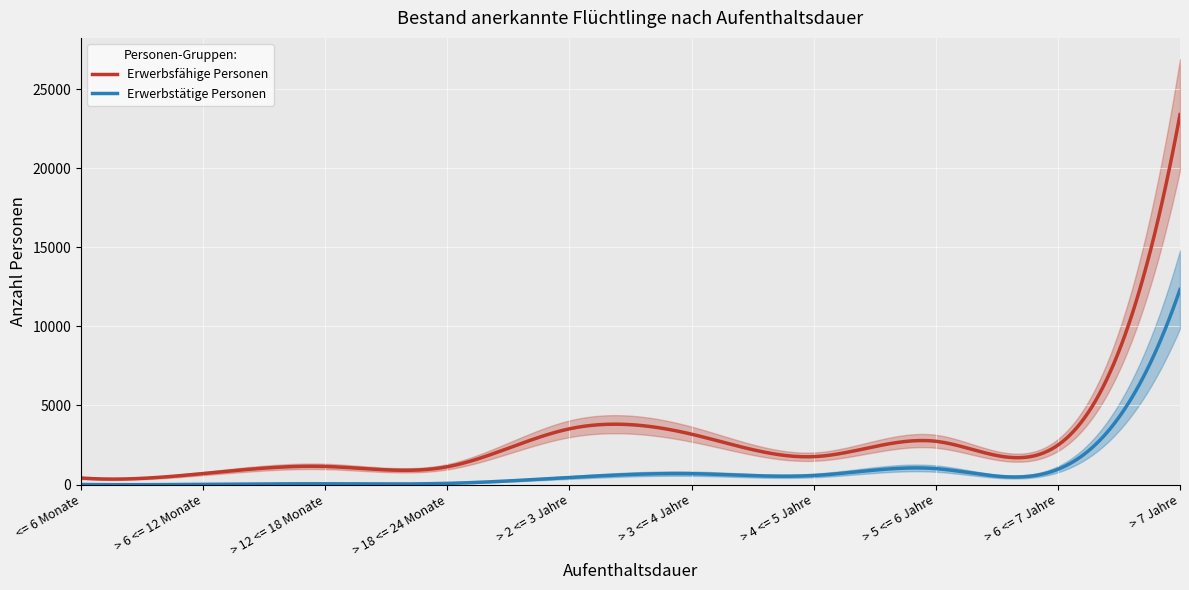

Which category has the highest value in the Erwerbstätige Personen series?

> 7 Jahre